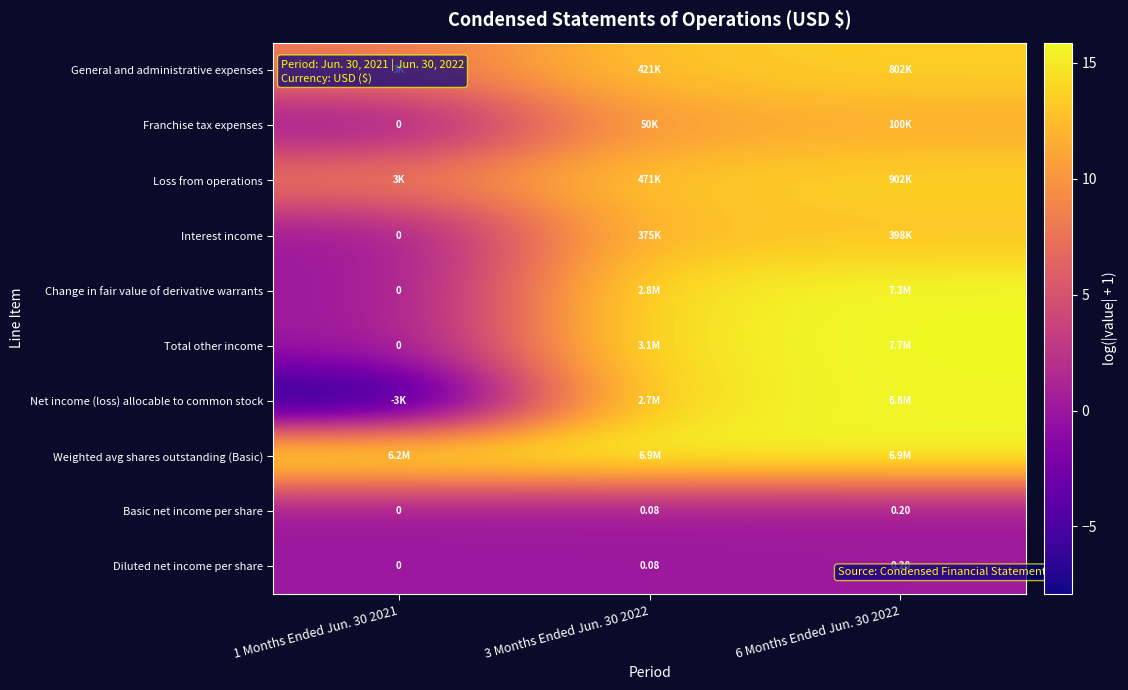

Count the number of categories in the chart.

3